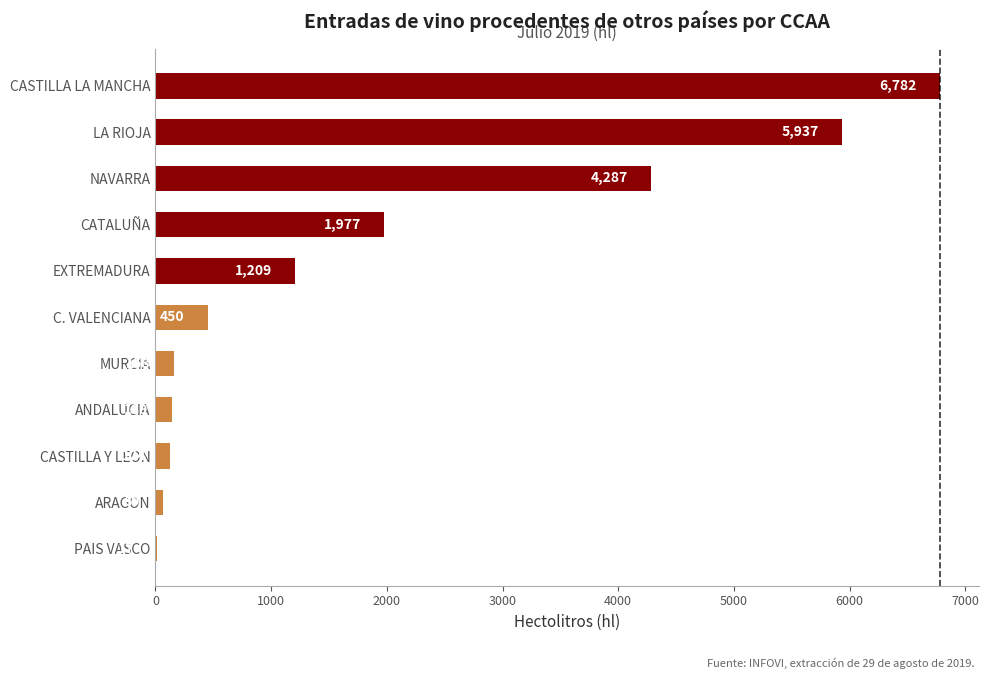

What is the change in value from C. VALENCIANA to NAVARRA?

+3837